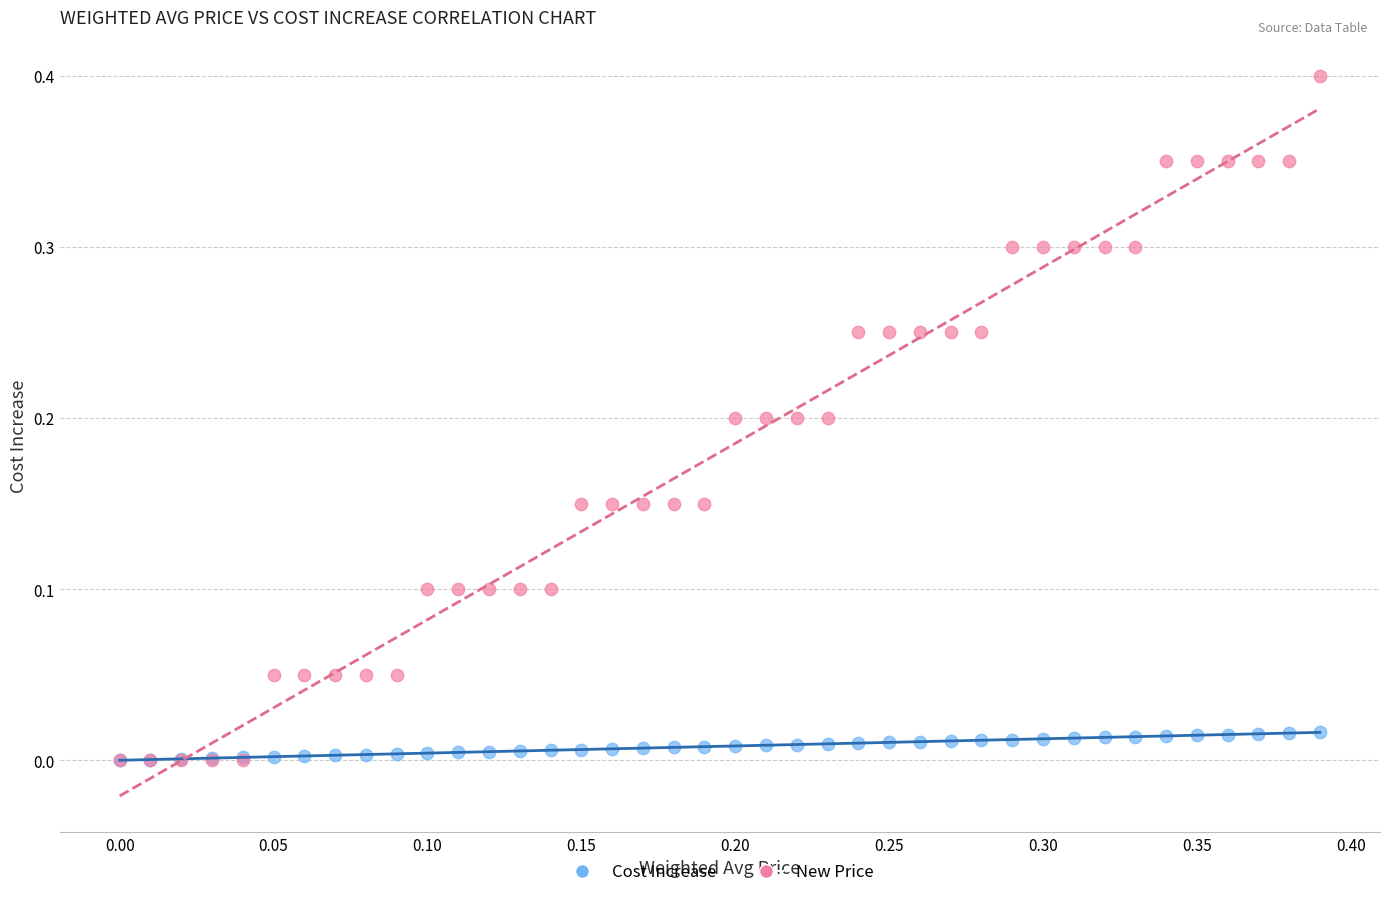

Which series contains the highest Y value?

New Price